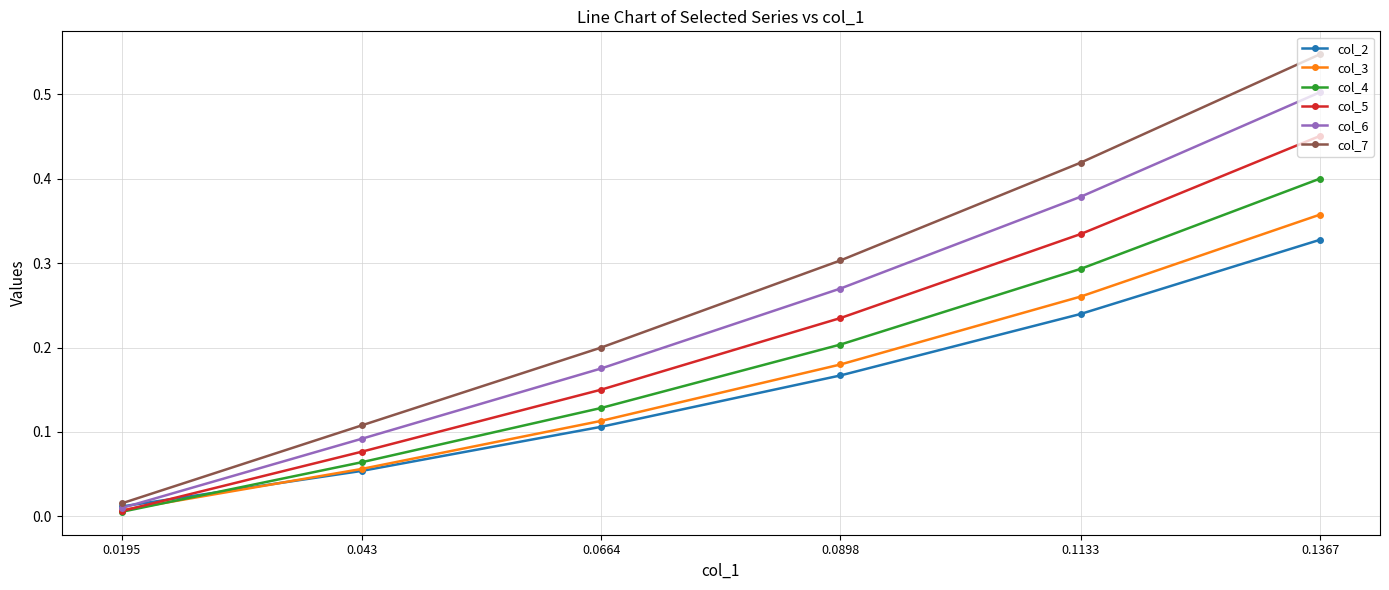

What position from the right is 0.1133?

2